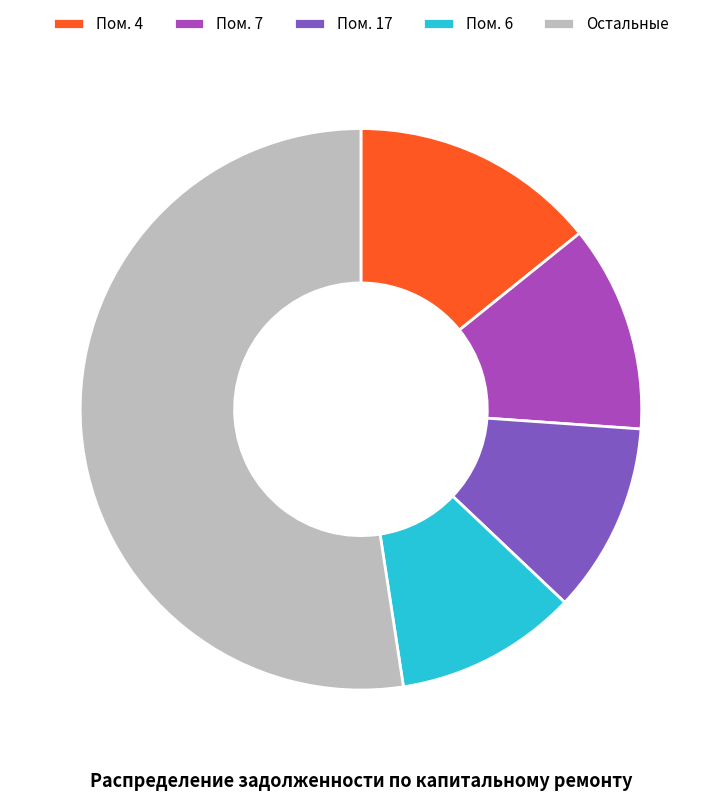

How many slices are in this pie chart?

5